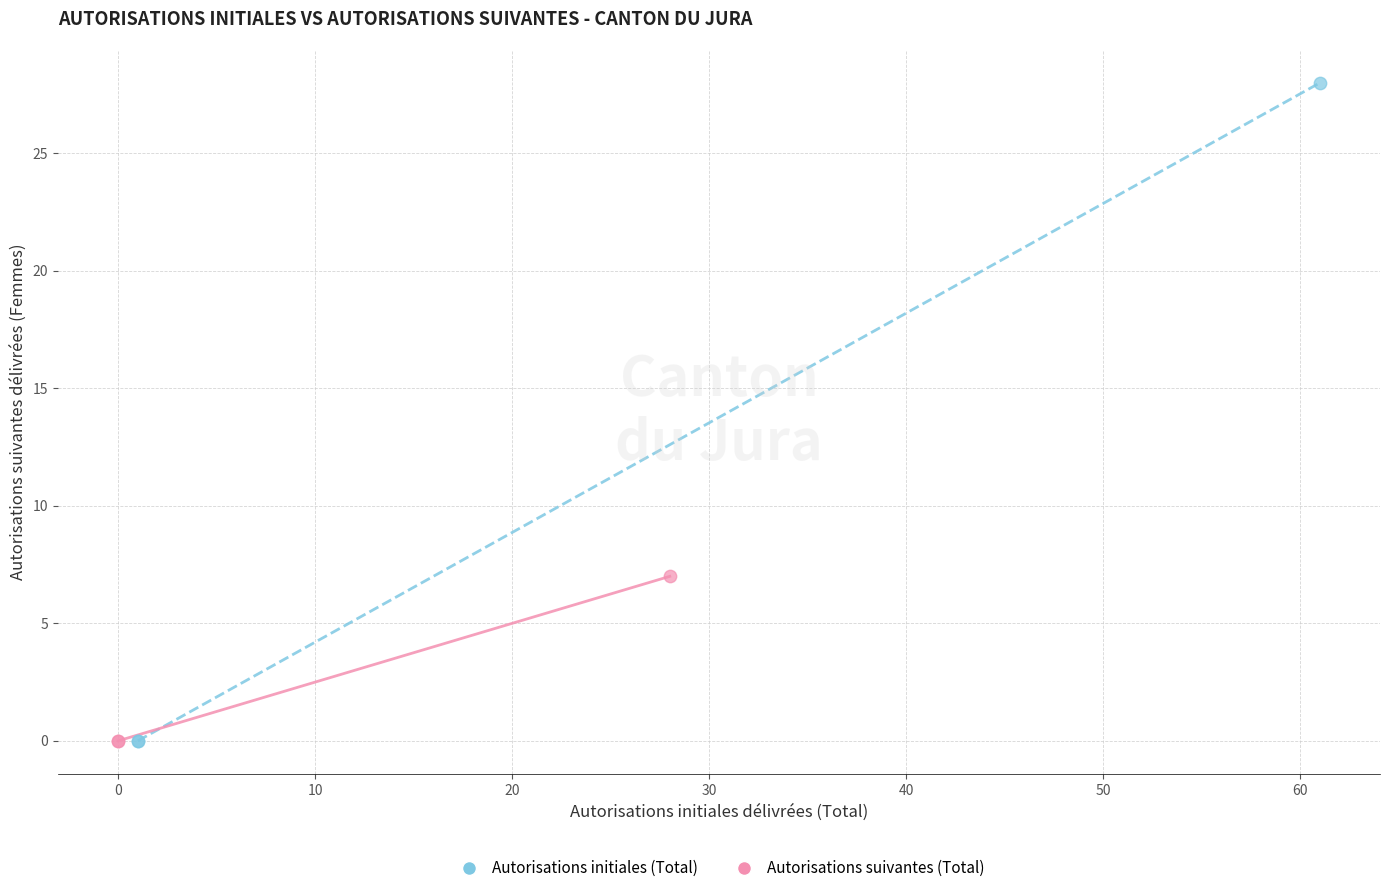

Which series reaches the maximum Y coordinate?

Autorisations initiales (Total)